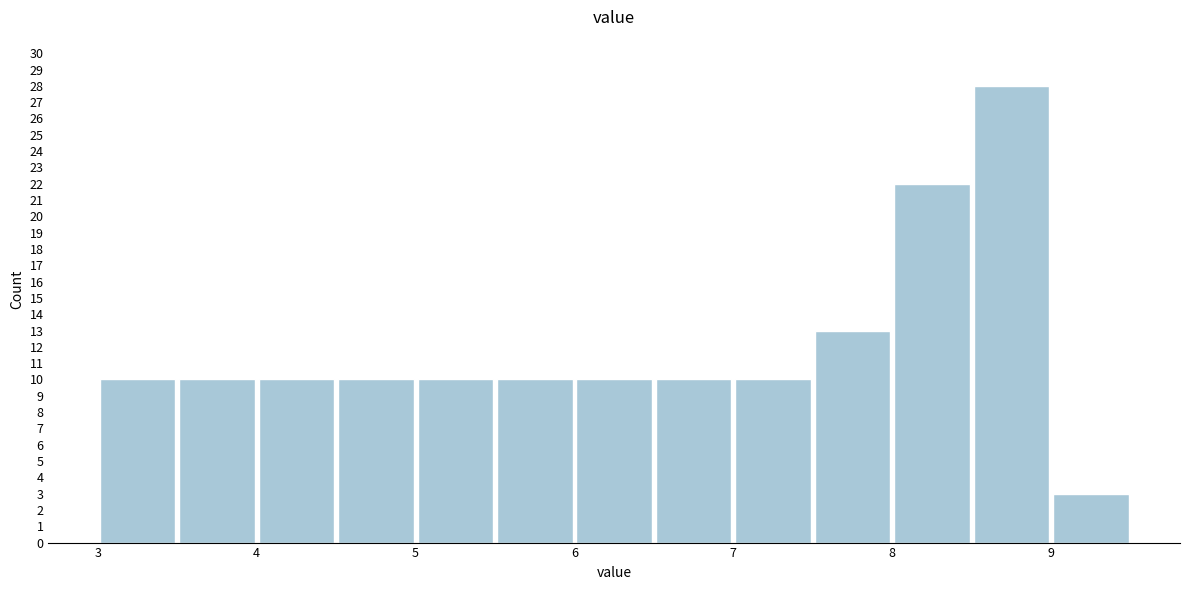

Which range on the x-axis has the tallest bar?

8.5 to 9.0